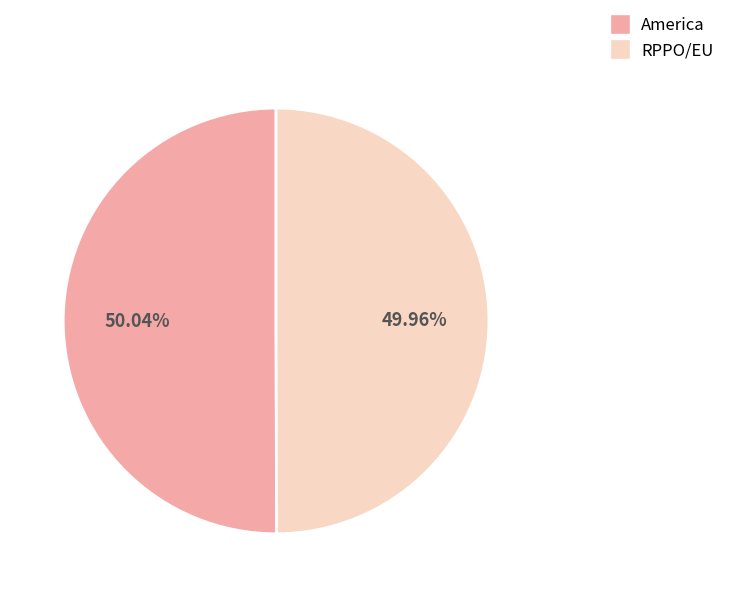

Combined, do America and RPPO/EU account for over 50%?

Yes